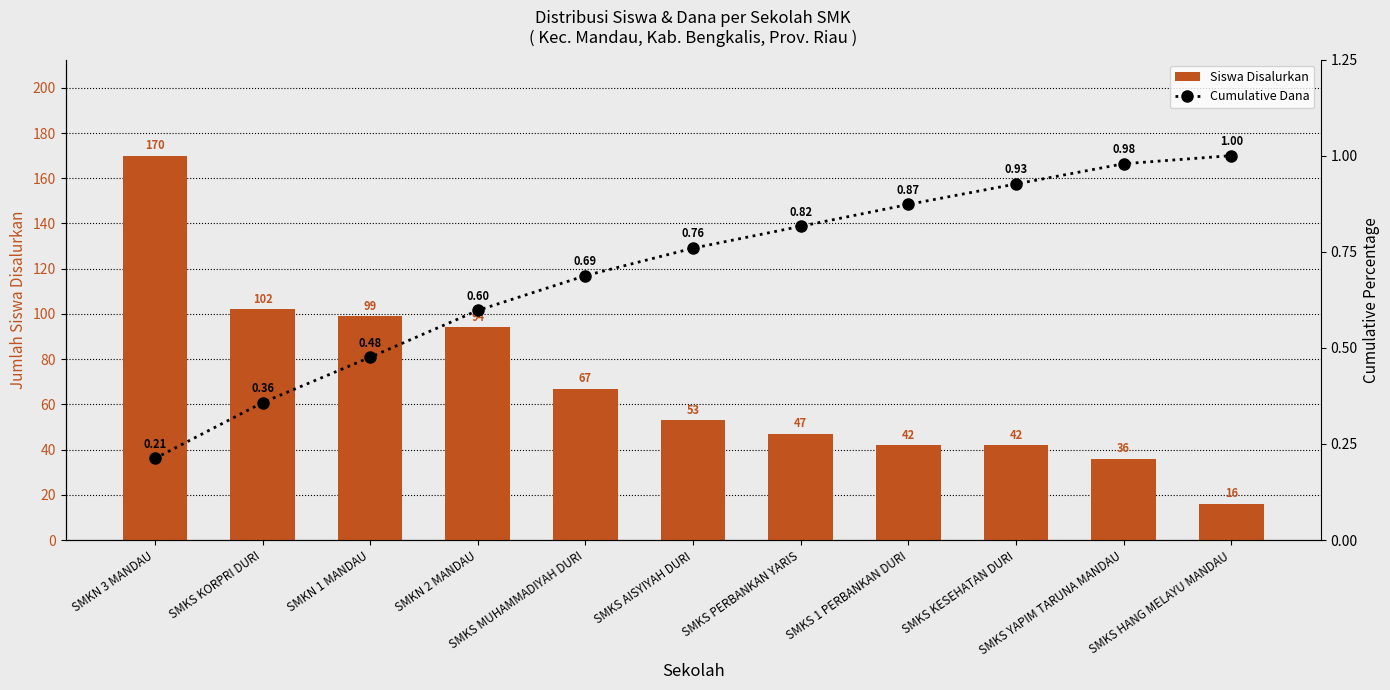

What is the average value of the Cumulative Dana series?

0.7